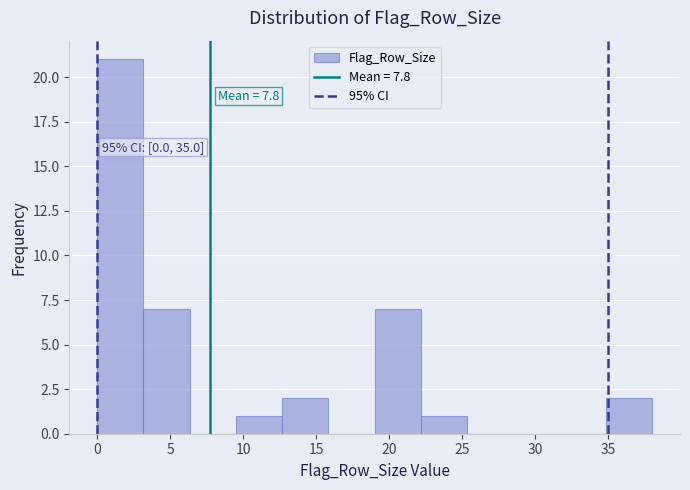

Over which range of the x-axis is the bar tallest?

0.0 to 3.0